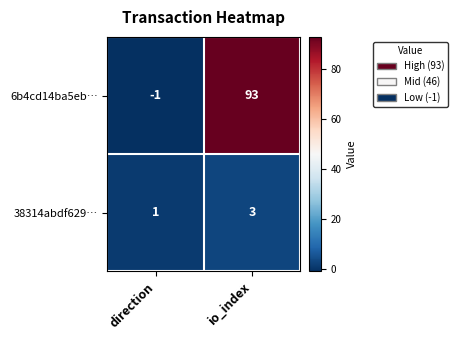

What is the greatest value displayed?

93